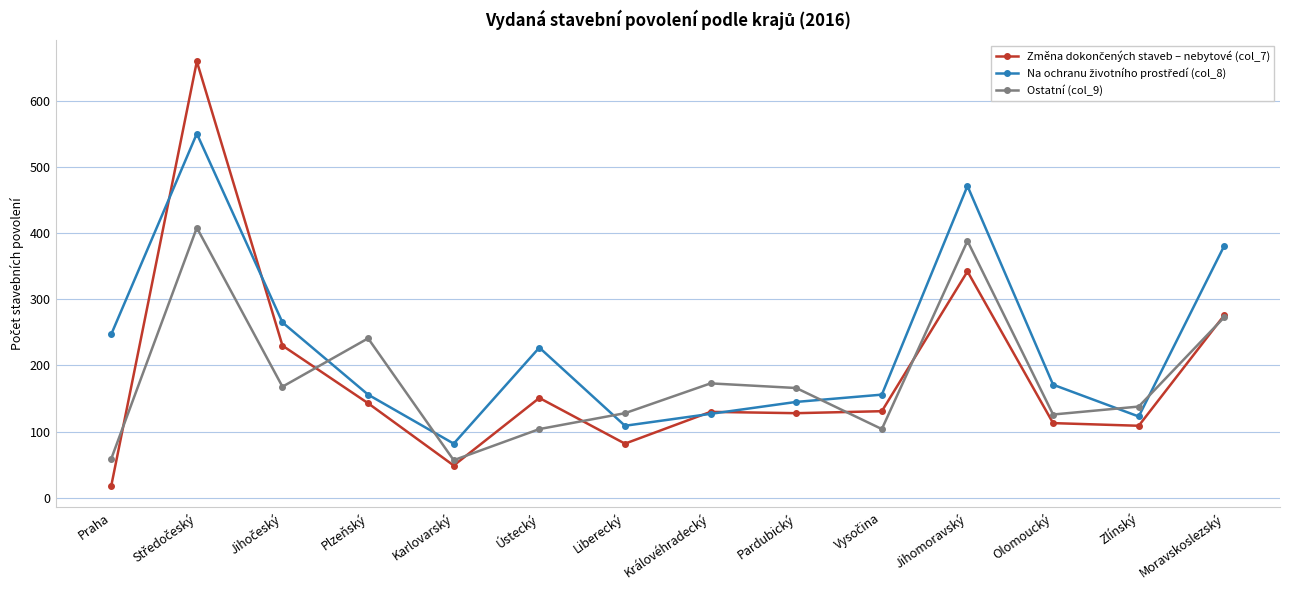

The value of Ostatní (col_9) at Královéhradecký is 246. True or false?

False